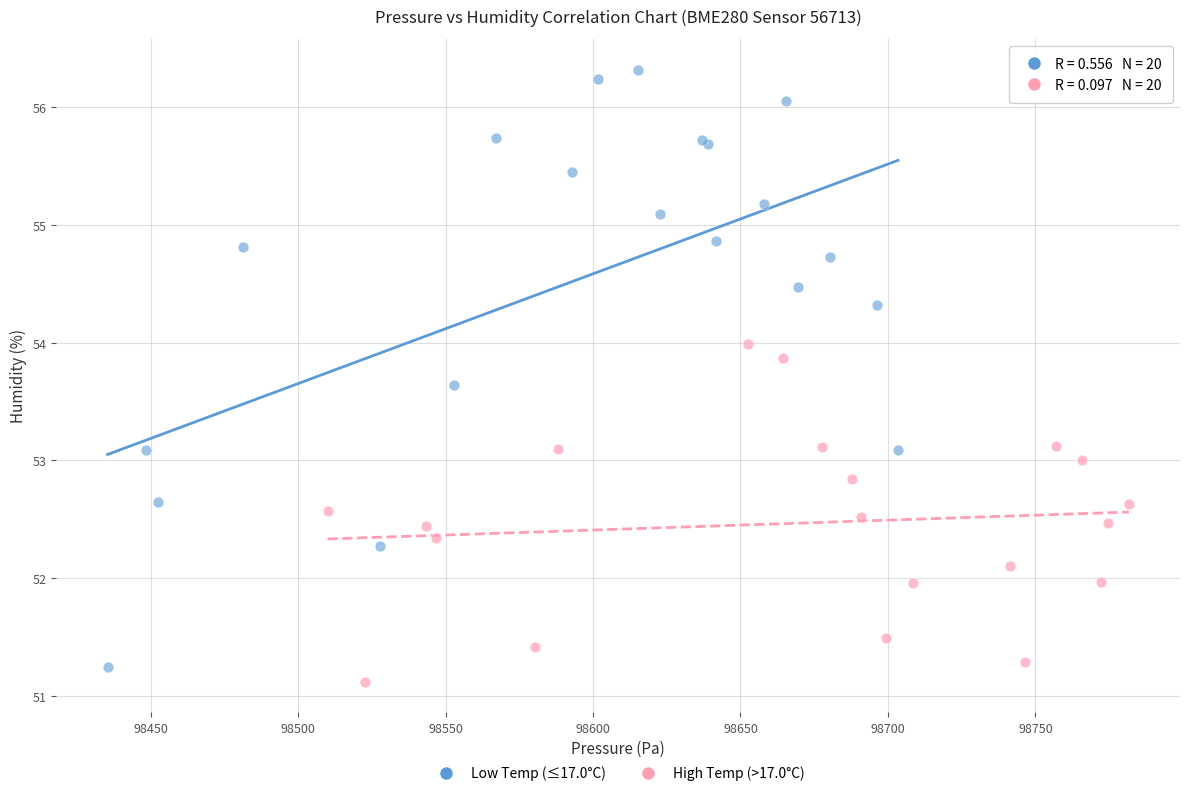

Which series has the widest spread of Y values?

Low Temp (≤17.0°C)